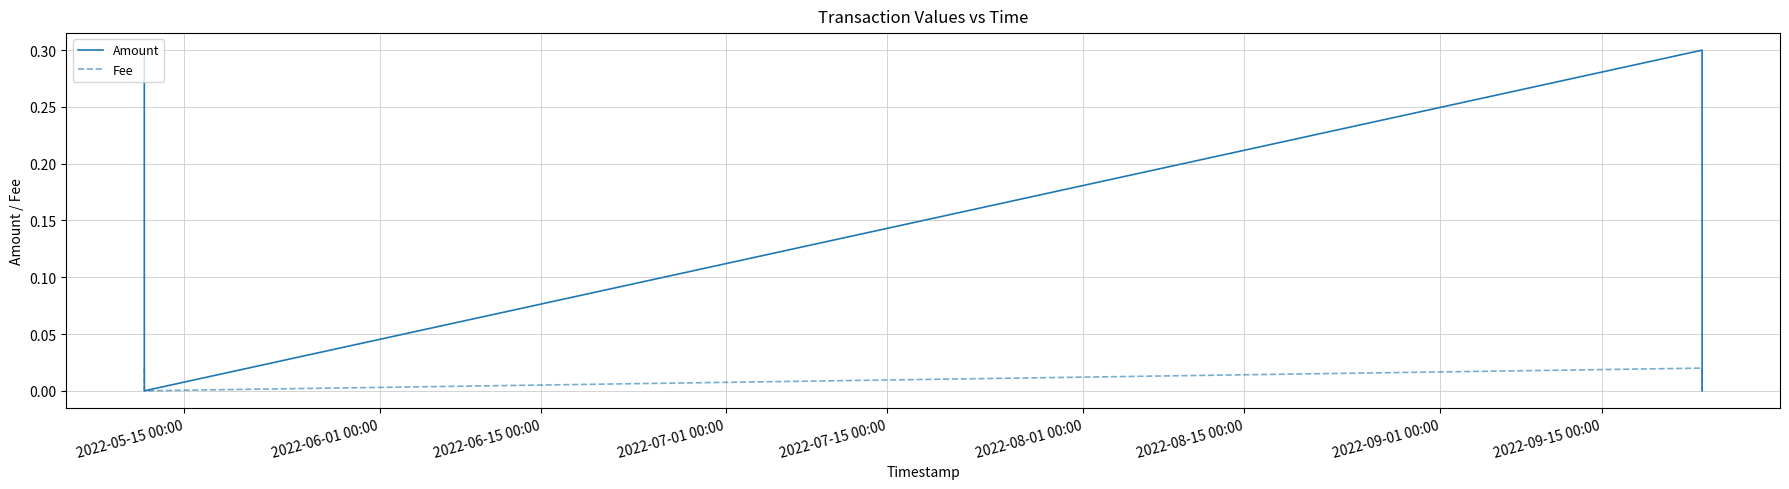

How many interior local valleys does the Fee series have?

1